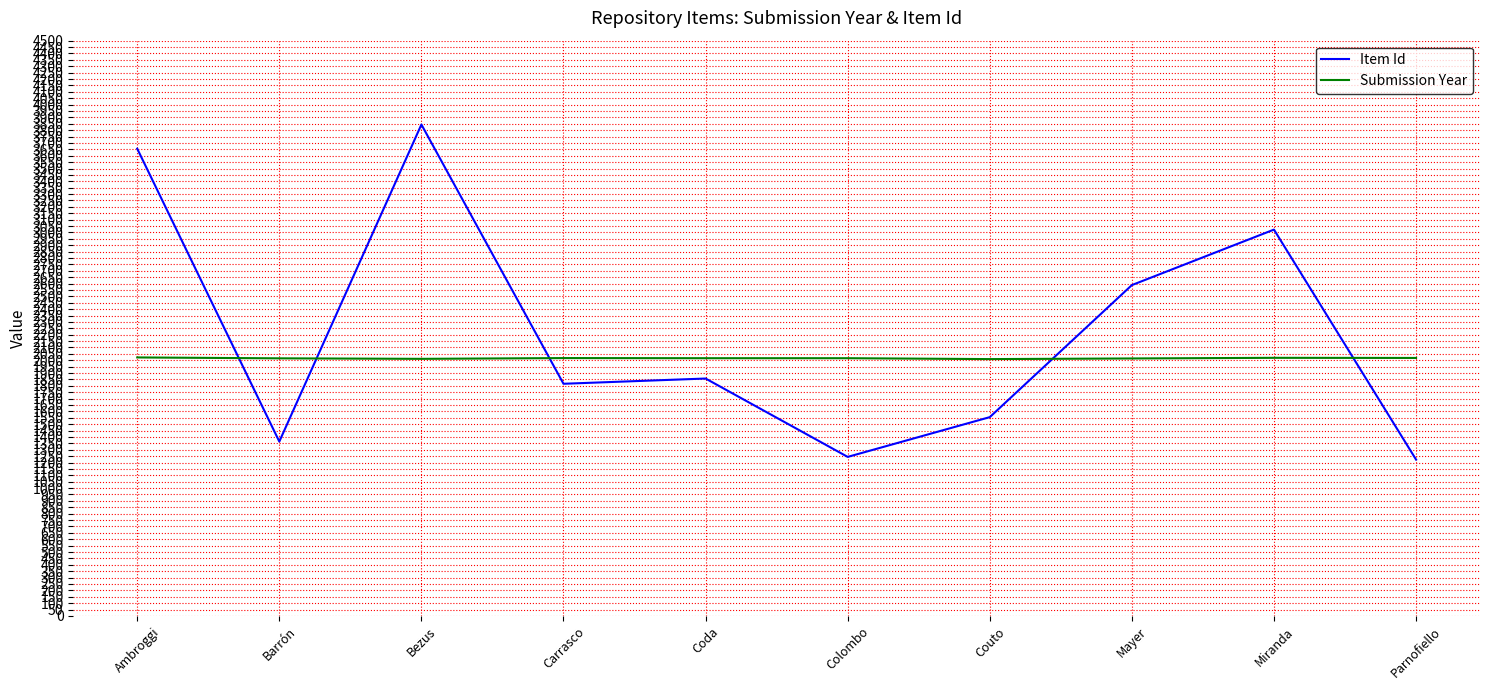

What is the sum of the Item Id values at Colombo and Coda?

3101